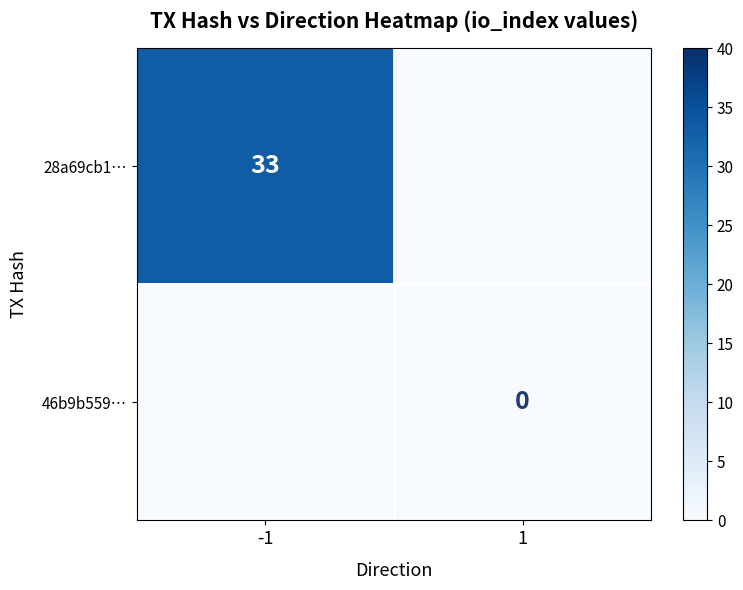

At which category is the sum across all series the highest?

-1